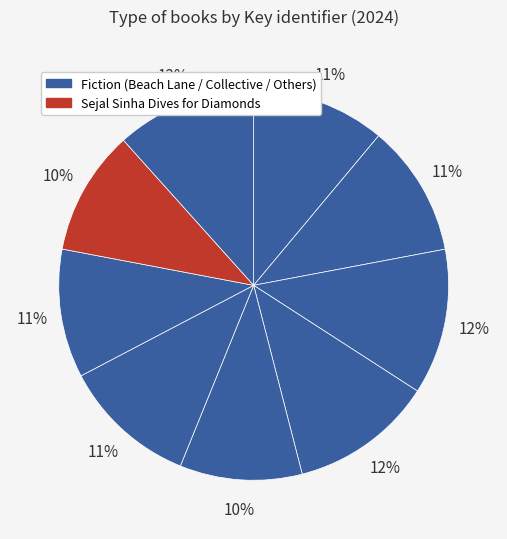

How many slices are in this pie chart?

9